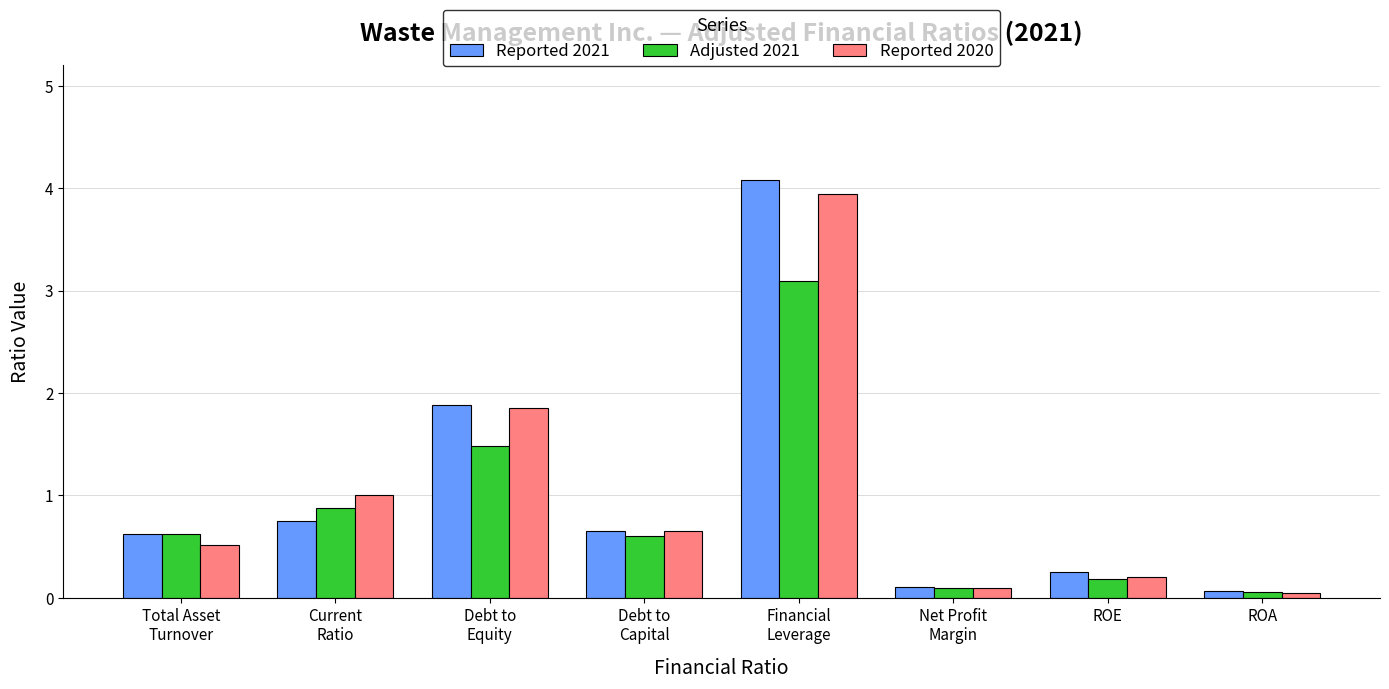

Which series has the largest range (max minus min)?

Reported 2021